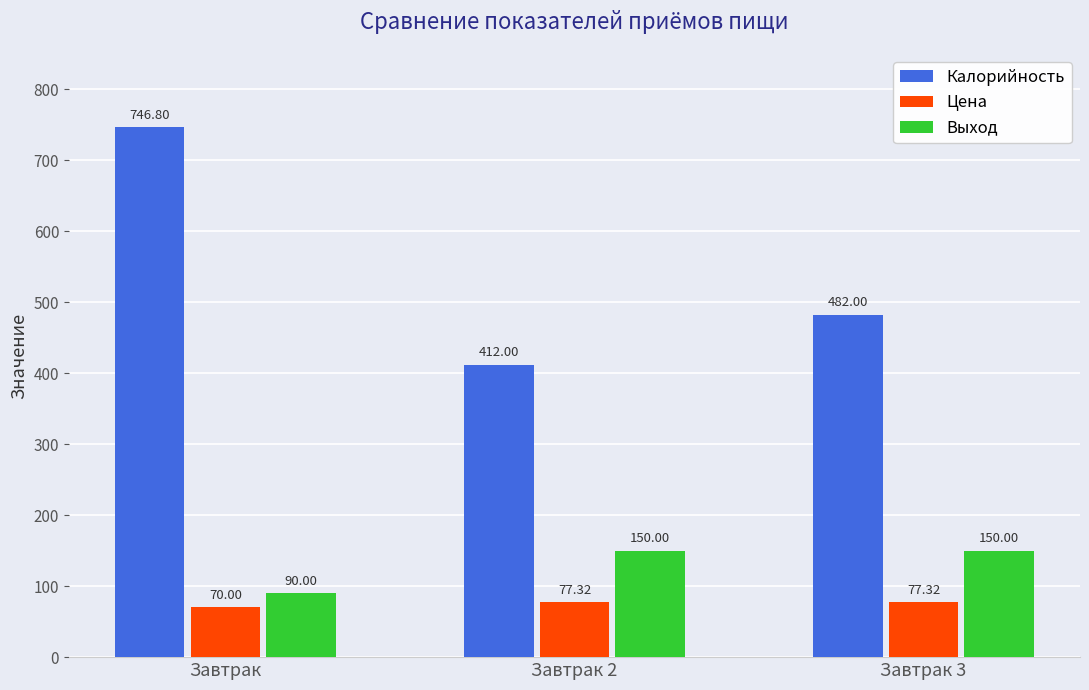

What is the label of the 2nd bar from the left?

Завтрак 2